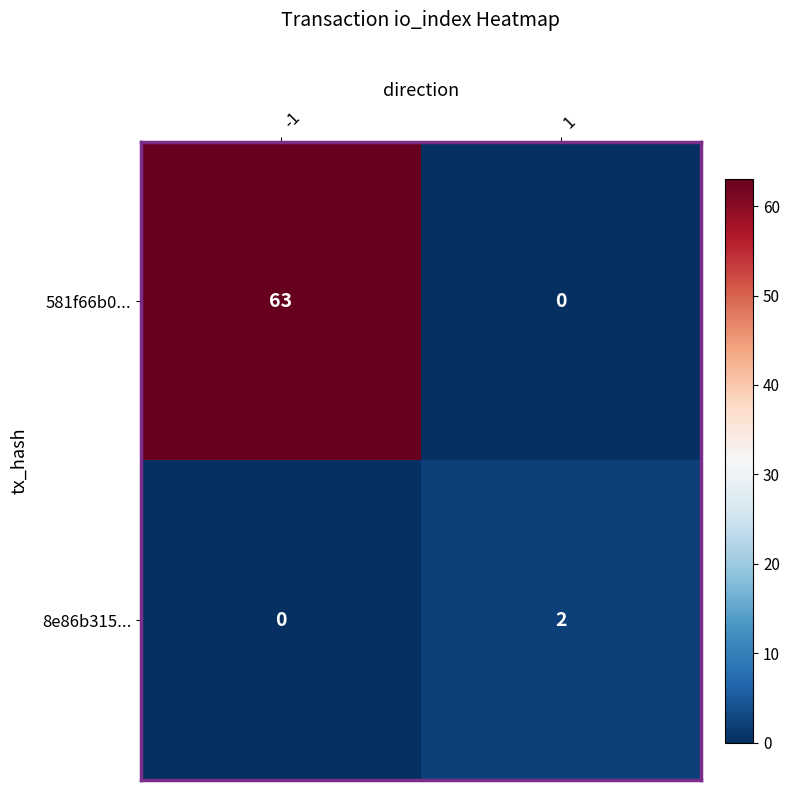

Is it true that 8e86b315... equals 3 at 1?

False